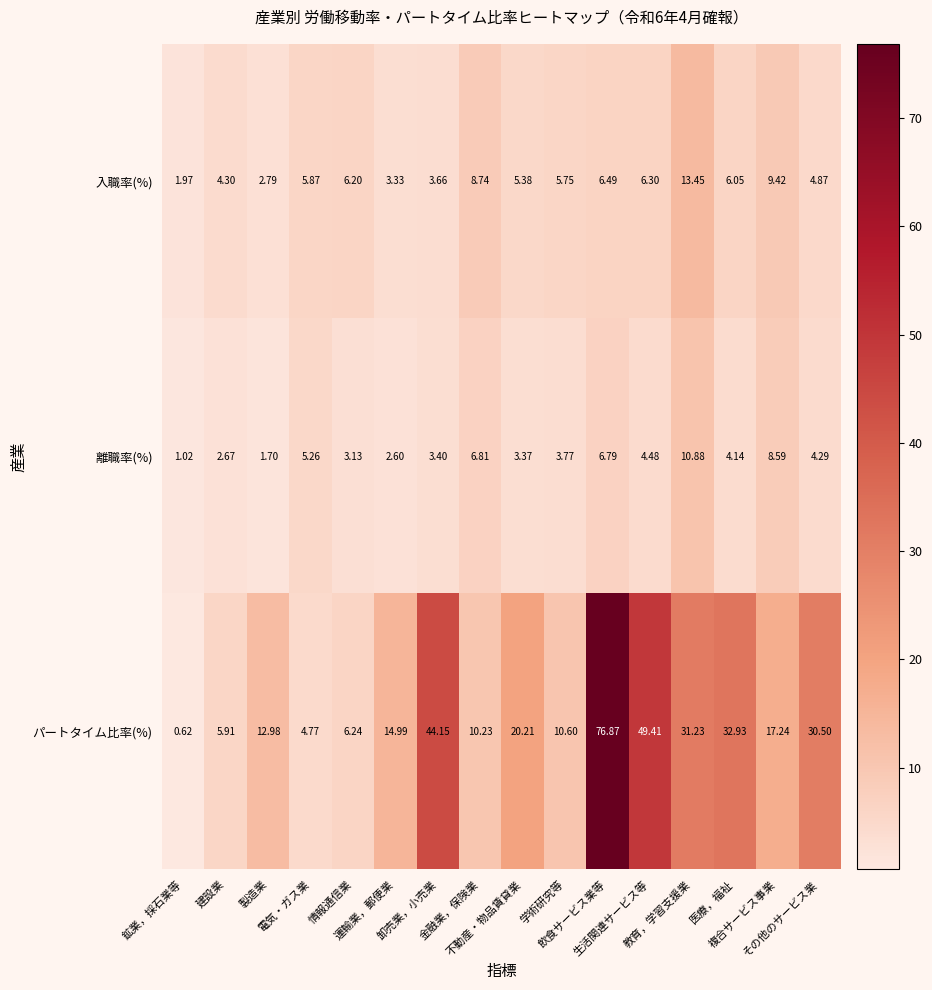

Rank the series by their maximum value, from highest to lowest.

パートタイム比率(%), 入職率(%), 離職率(%)